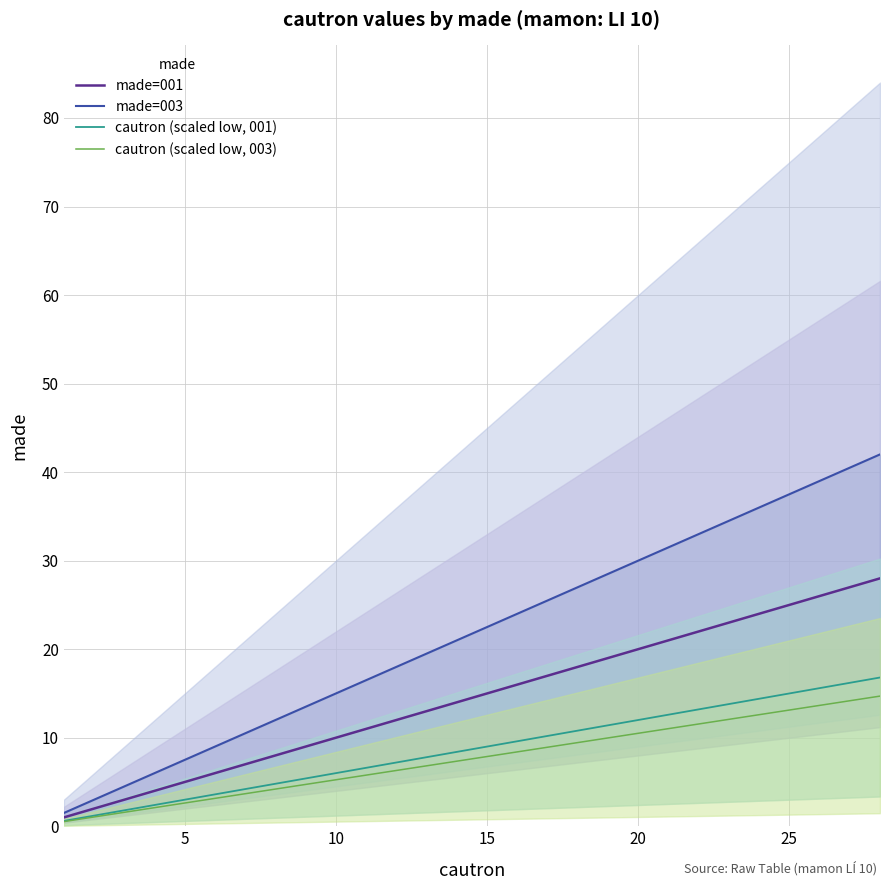

How many data points in cautron (scaled low, 001) are above 9?

13